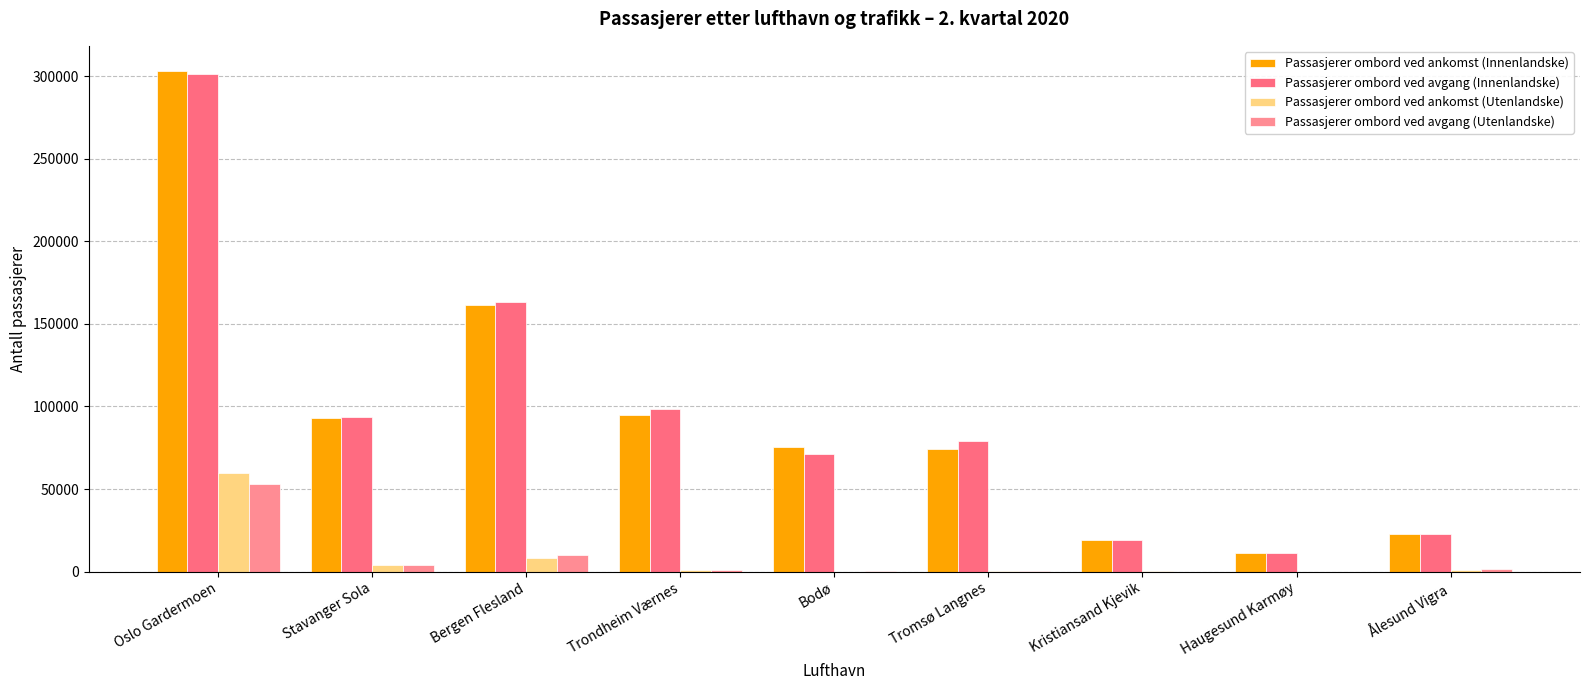

What is the difference between the maximum and second lowest values in the Passasjerer ombord ved ankomst (Utenlandske) series?

59683